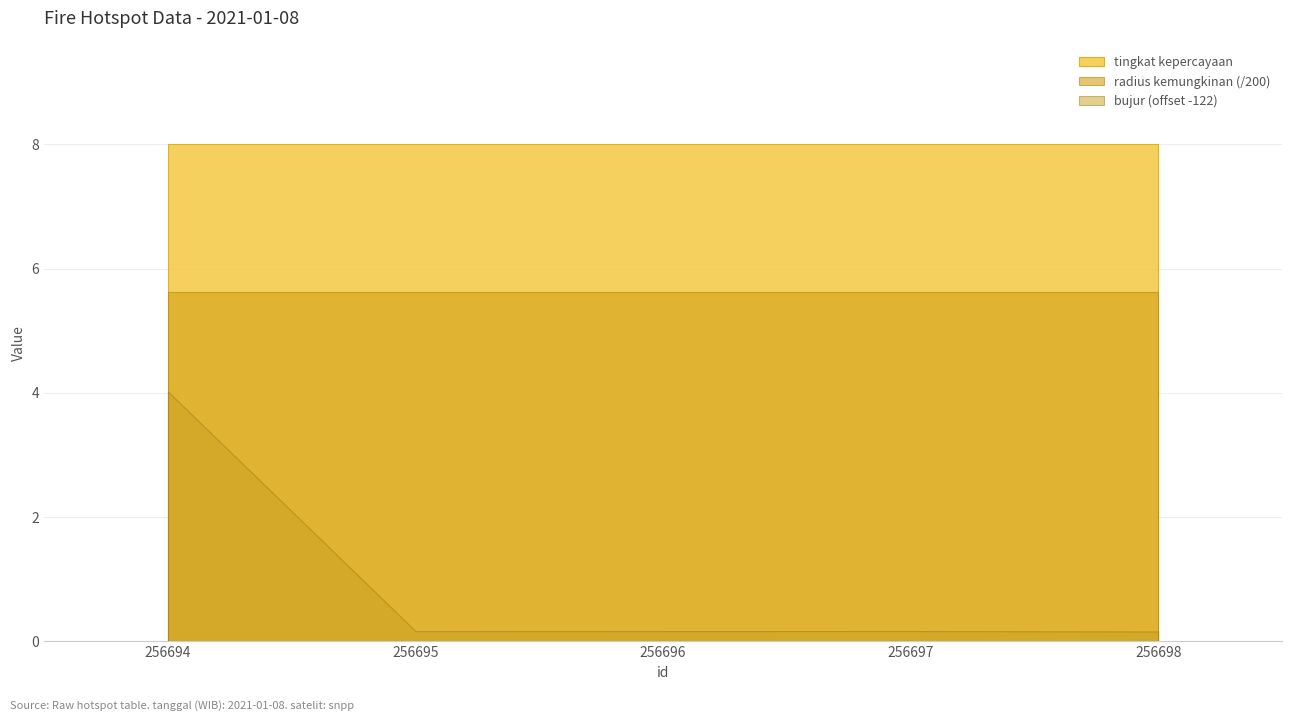

Which label corresponds to the smallest value in the chart?

256694